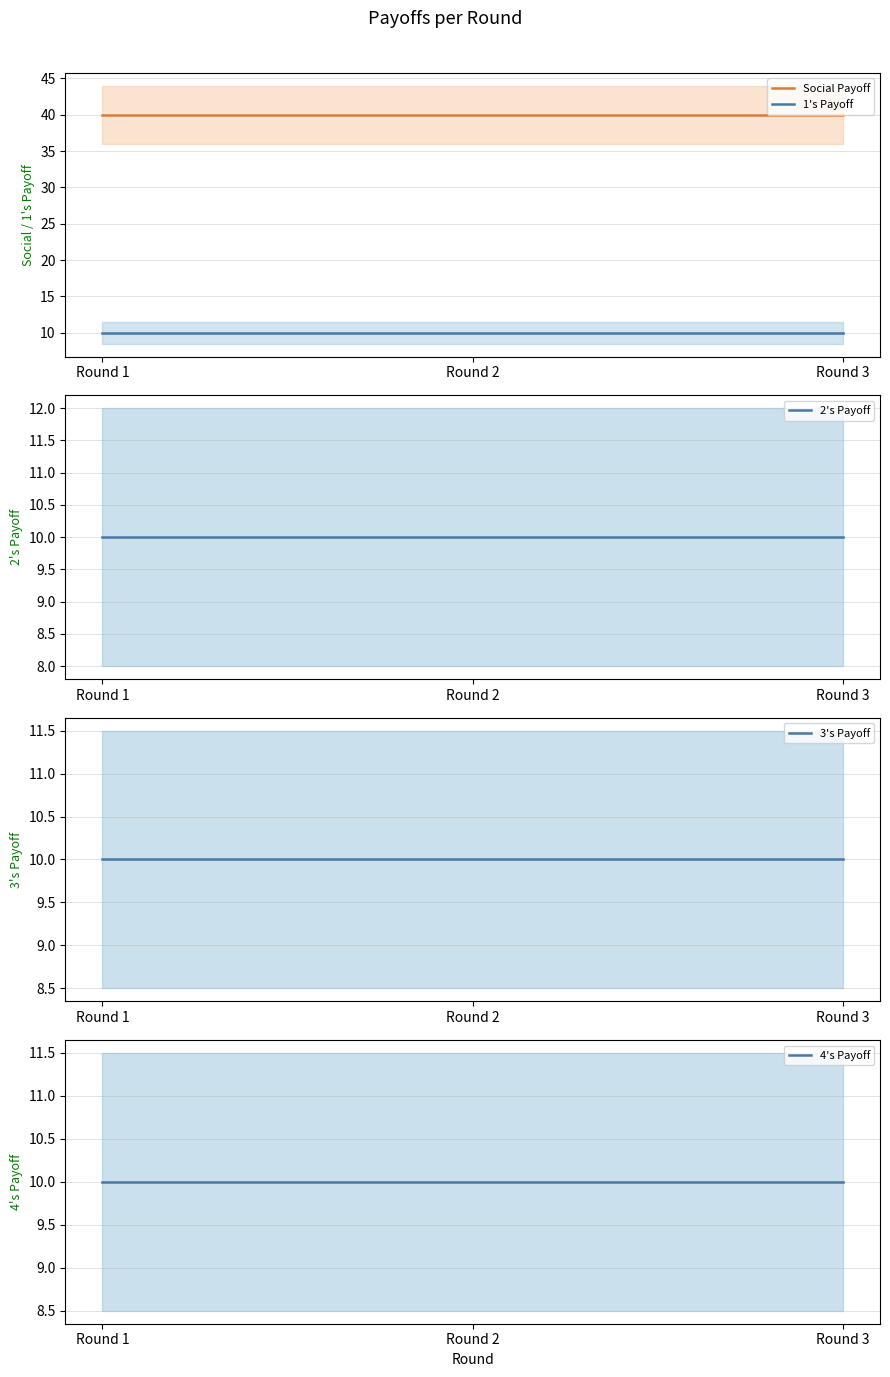

How many data points does each series have?

3